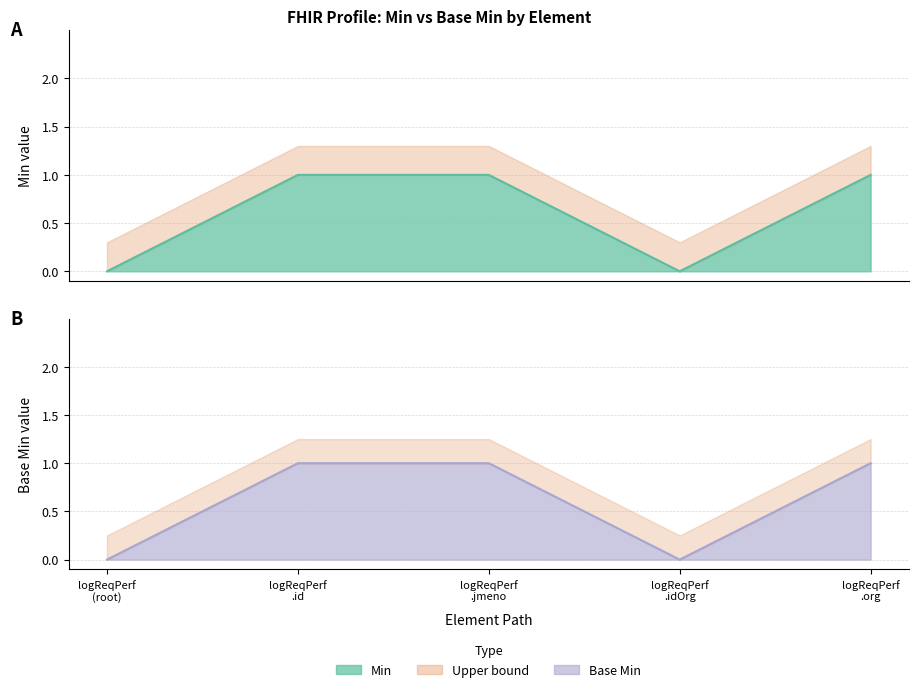

What is the approximate value of Base Min at logReqPerf .org?

1